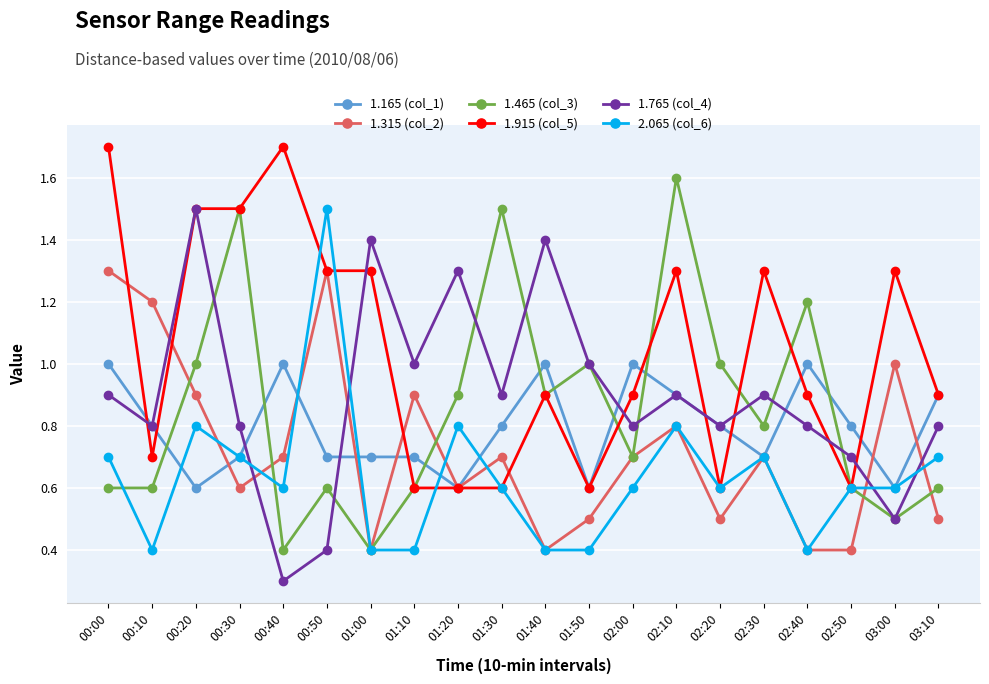

The value of 1.465 (col_3) at 01:20 is 1.4. True or false?

False